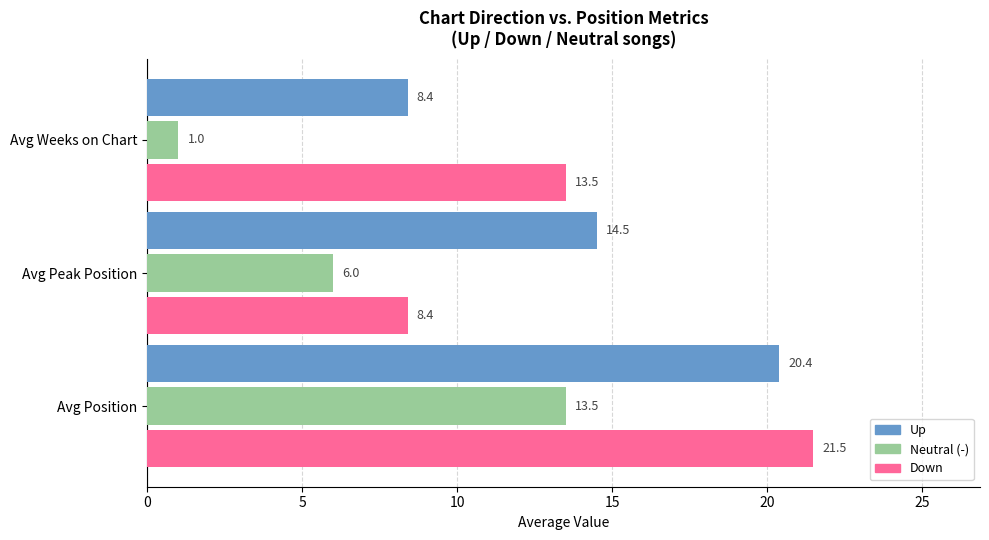

What is the difference between the highest and lowest values at Avg Position?

8.0